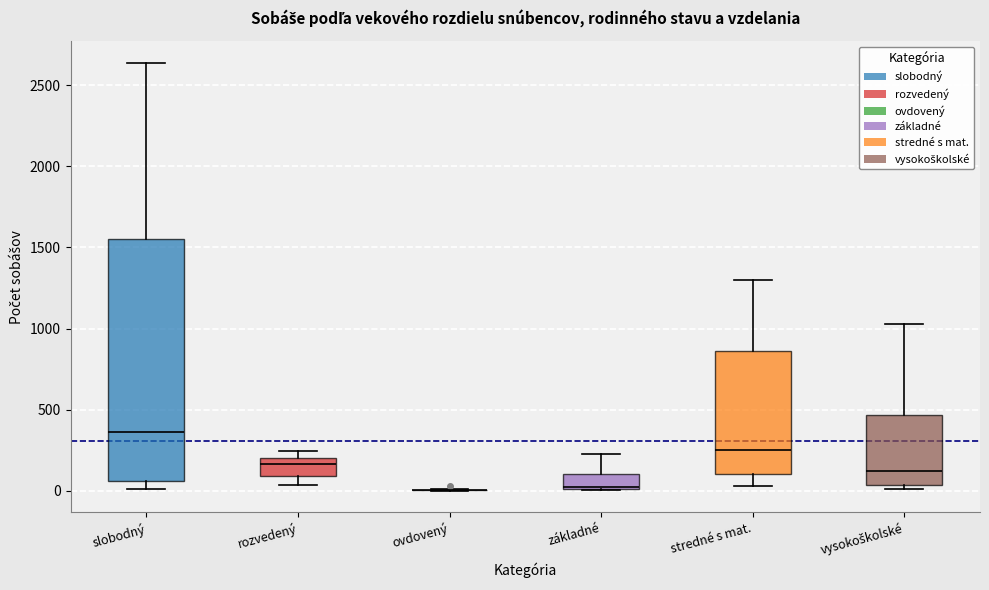

Reading left to right, transcribe this box plot: for each box, give where its median line is, the range the box spans, and where its two whiskers end, as read against the y-axis. The values are not printed on the chart, so give them approximately, as read against the axis.

slobodný: median 350, box 50 to 1550, whiskers 0 to 2650
rozvedený: median 150, box 100 to 200, whiskers 50 to 250
ovdovený: box collapsed to a line at 0, whiskers 0 to 0
základné: median 0, box 0 to 100, whiskers 0 to 250
stredné s mat.: median 250, box 100 to 850, whiskers 50 to 1300
vysokoškolské: median 100, box 50 to 450, whiskers 0 to 1050